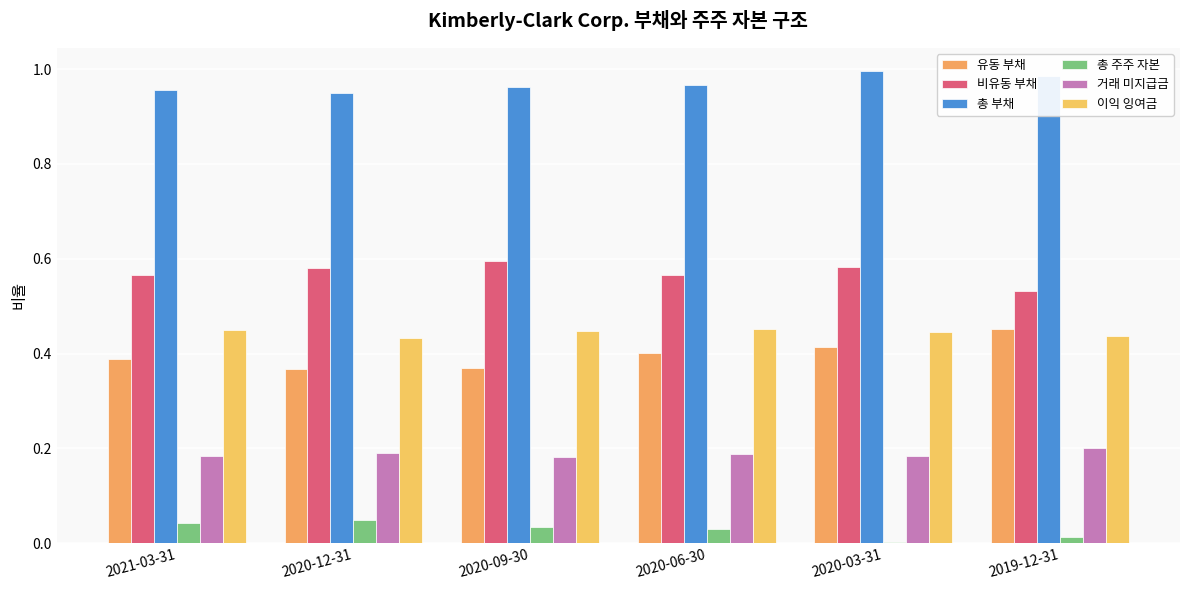

Are the bars horizontal?

No